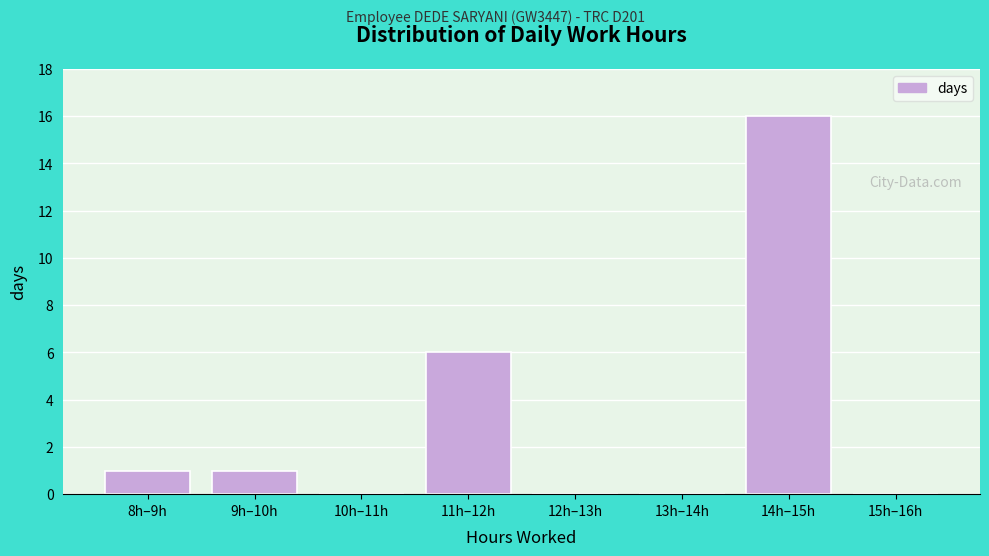

Reading left to right, what are all the values shown in this chart?

8h–9h=1	9h–10h=1	10h–11h=0	11h–12h=6	12h–13h=0	13h–14h=0	14h–15h=16	15h–16h=0